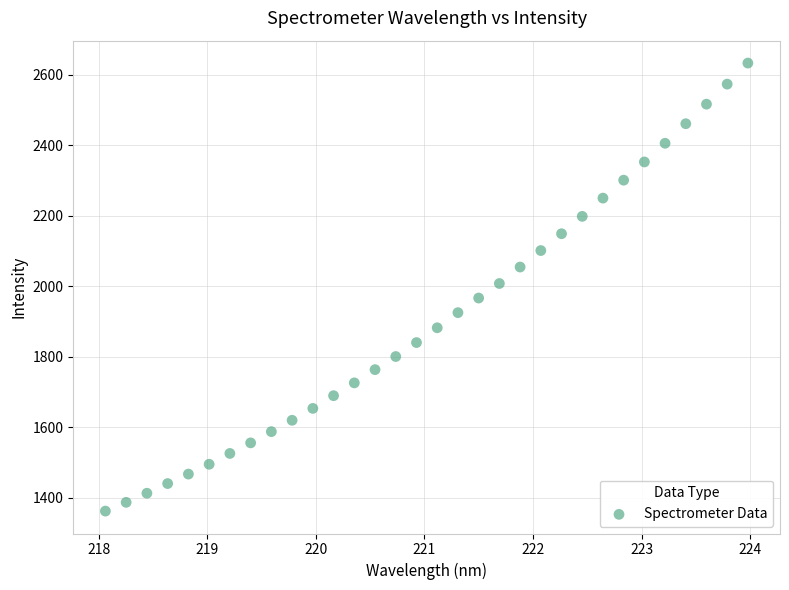

What is the range of X values (max minus min)?

5.9